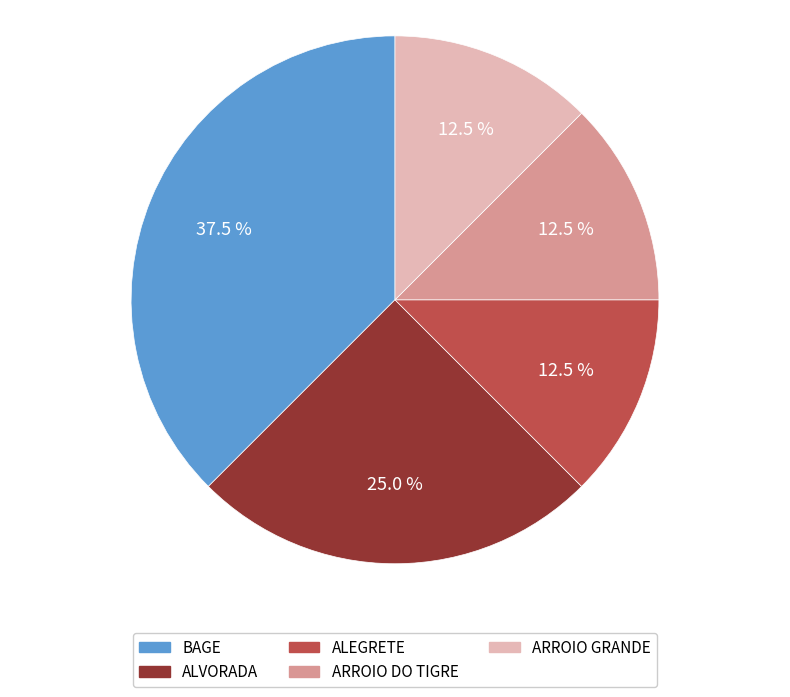

Which slice is the largest?

BAGE